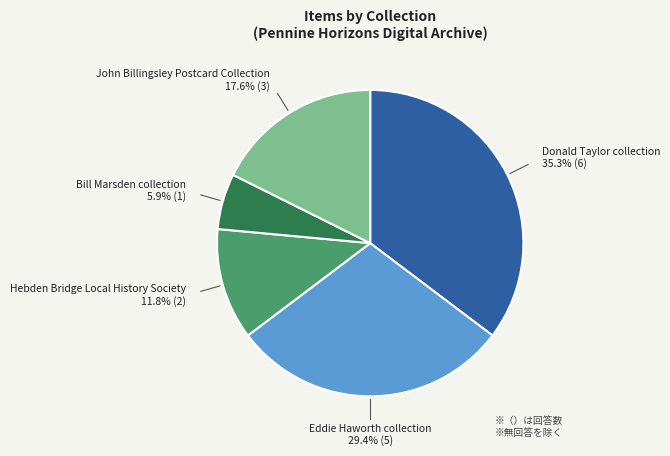

Is there a majority slice in this chart?

No